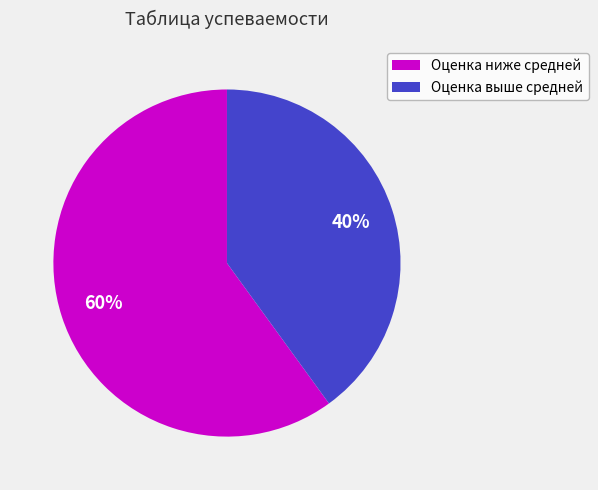

Which has a higher value, Оценка ниже средней or Оценка выше средней?

Оценка ниже средней